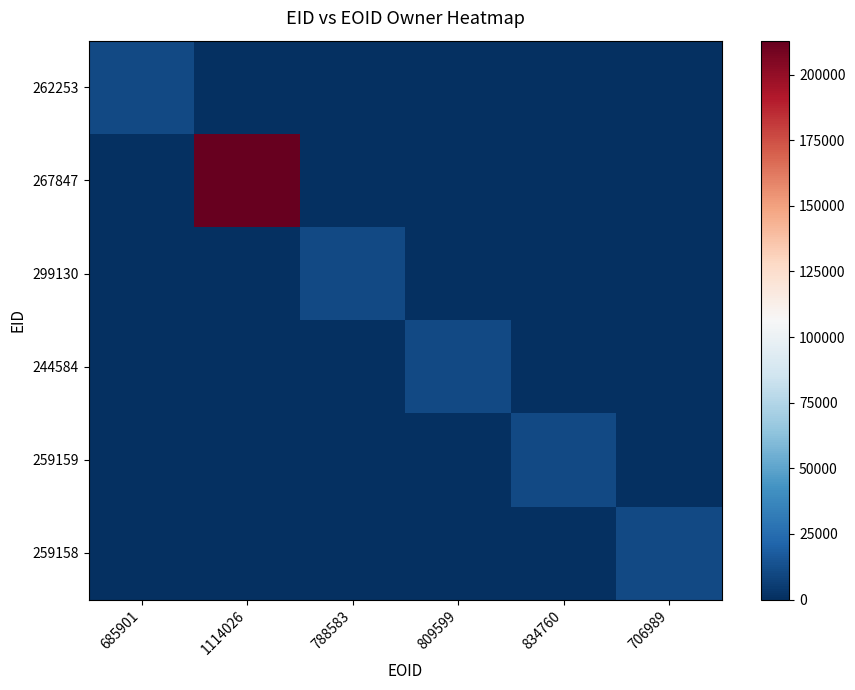

Which series has the largest total across all categories?

267847